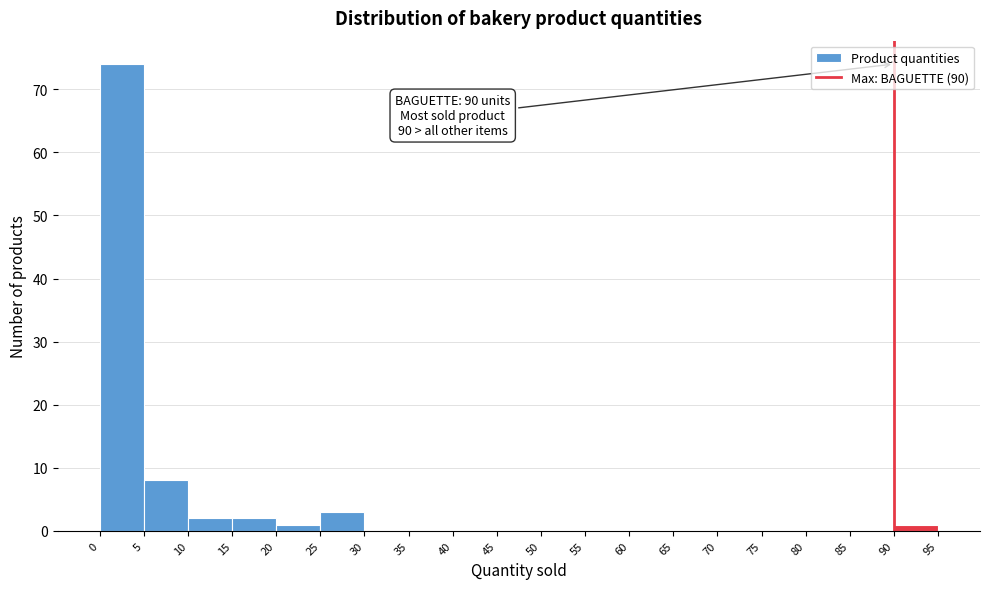

Which range on the x-axis has the tallest bar?

0 to 5